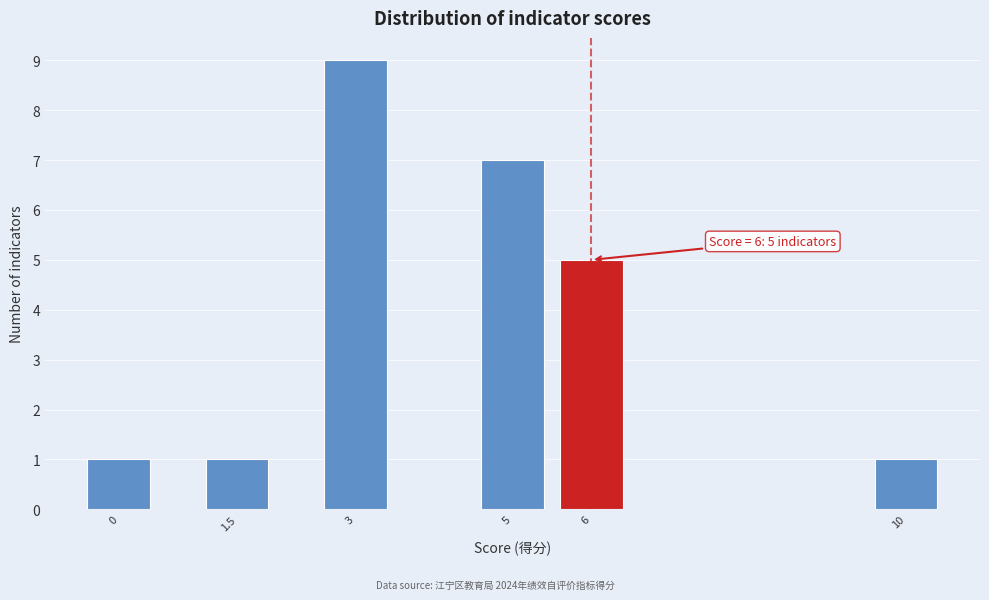

Reading left to right, list all the values displayed in this chart.

1	1	9	7	5	1